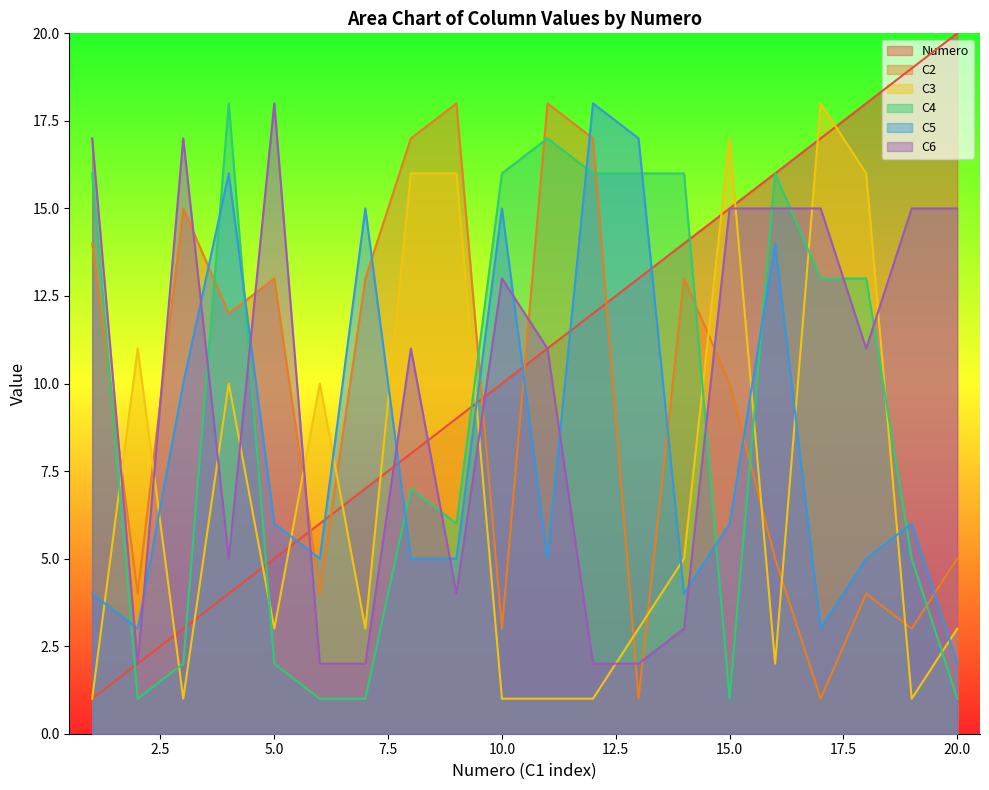

List the labels in order of C4 value, largest first.

4, 11, 1, 10, 12, 13, 14, 16, 17, 18, 8, 9, 19, 3, 5, 2, 6, 7, 15, 20